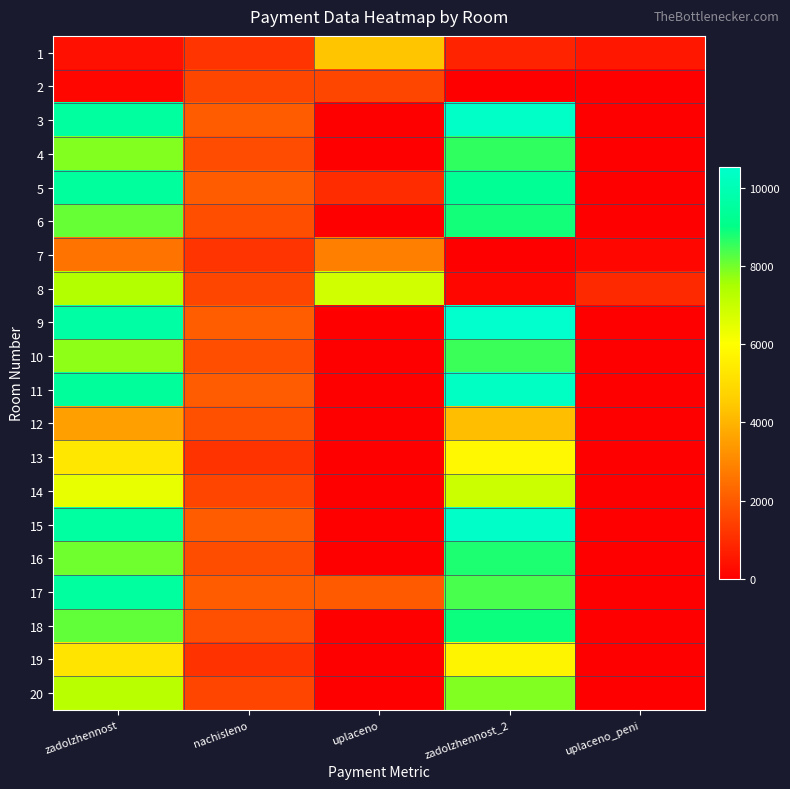

Which category has the lowest value across all series?

zadolzhennost_2